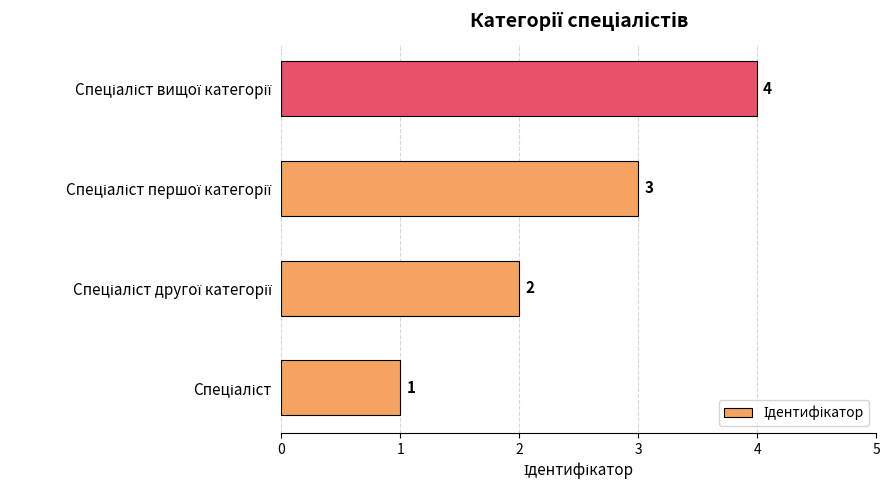

What is the difference between the maximum and minimum values?

3